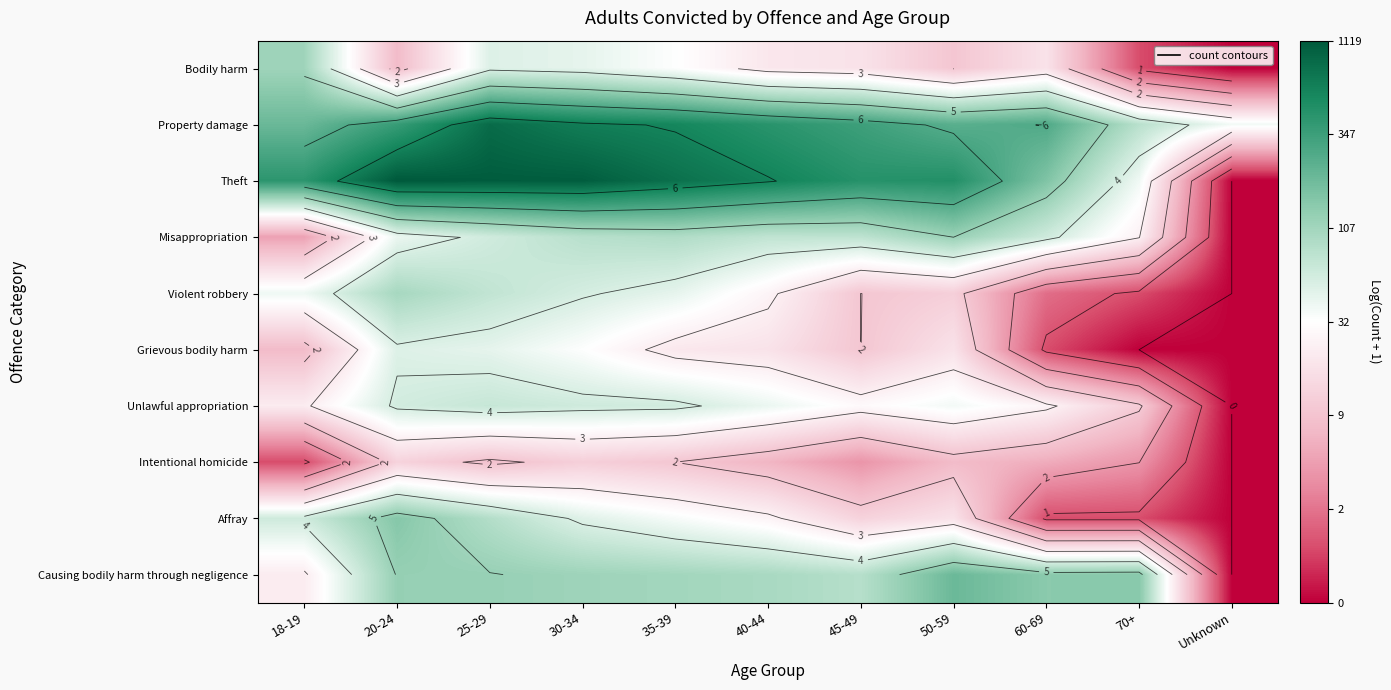

Is the value of Grievous bodily harm at 50-59 greater than the value of Misappropriation at 18-19?

Yes